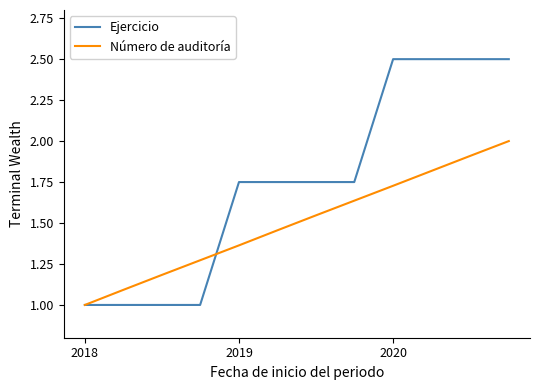

Rank the series by their maximum value, from lowest to highest.

Número de auditoría, Ejercicio